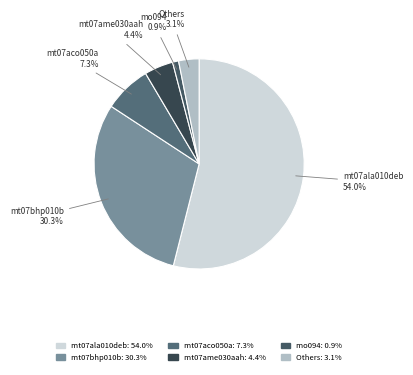

Rank the categories by value from lowest to highest.

mo094, Others, mt07ame030aah, mt07aco050a, mt07bhp010b, mt07ala010deb